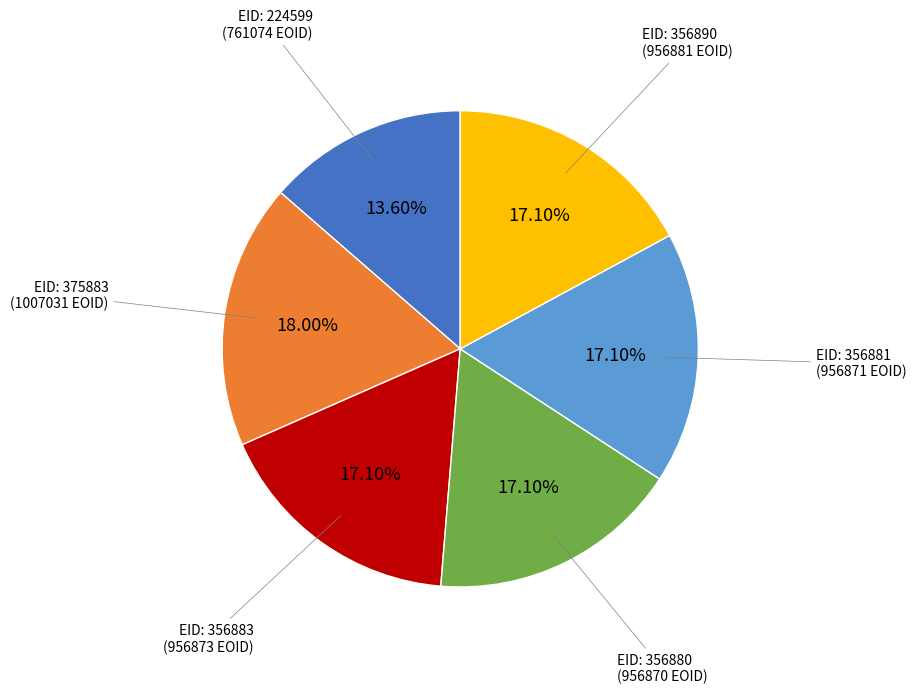

Does any single category account for the majority?

No